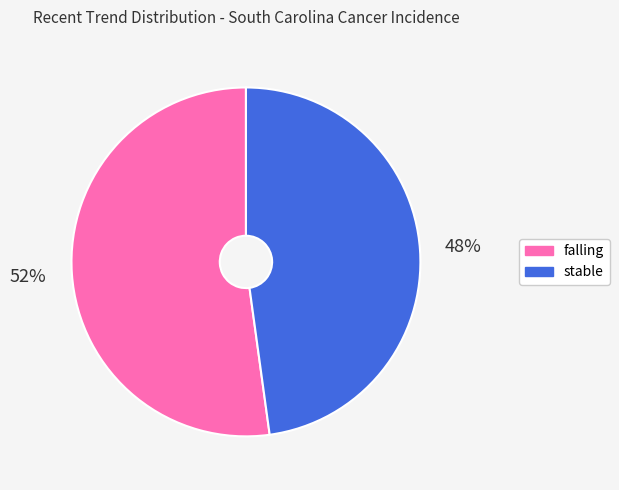

Which has a higher value, falling or stable?

falling